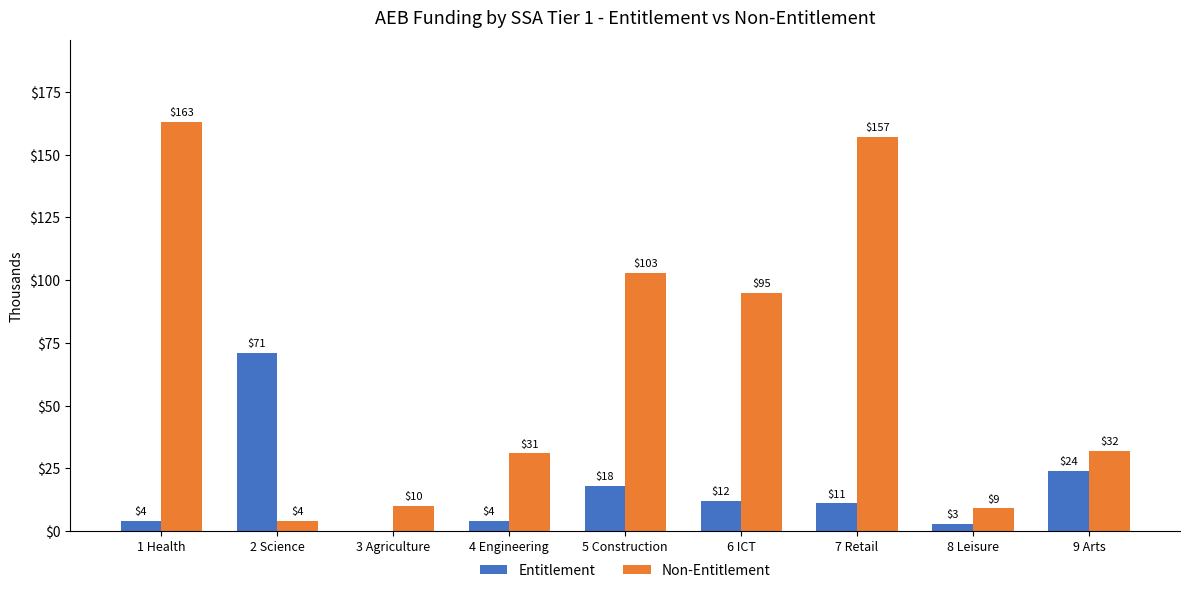

What is the sum of the Entitlement values at 6 ICT and 3 Agriculture?

12